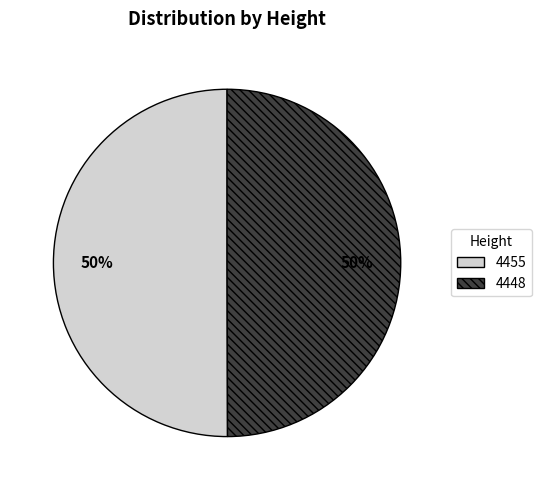

The 4448 slice represents 50% of the pie. True or false?

True